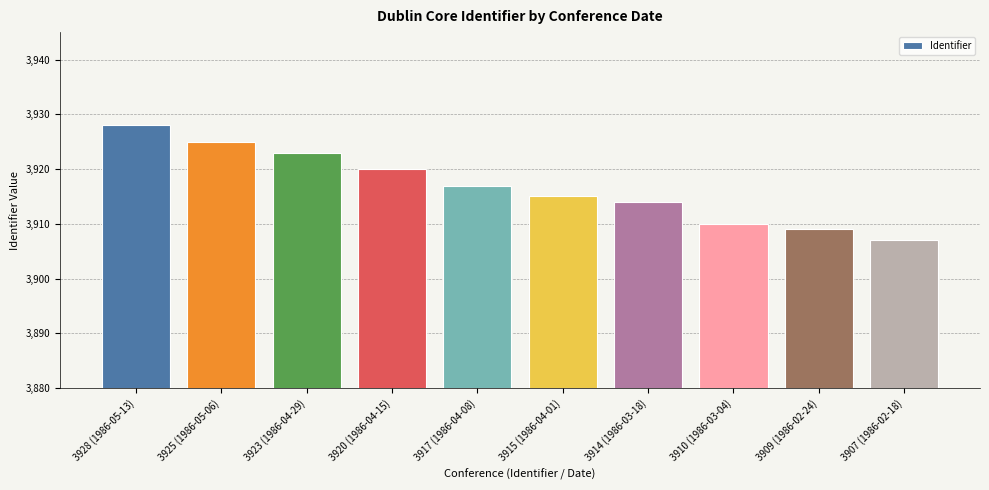

Rank the categories by value from lowest to highest.

3907 (1986-02-18), 3909 (1986-02-24), 3910 (1986-03-04), 3914 (1986-03-18), 3915 (1986-04-01), 3917 (1986-04-08), 3920 (1986-04-15), 3923 (1986-04-29), 3925 (1986-05-06), 3928 (1986-05-13)